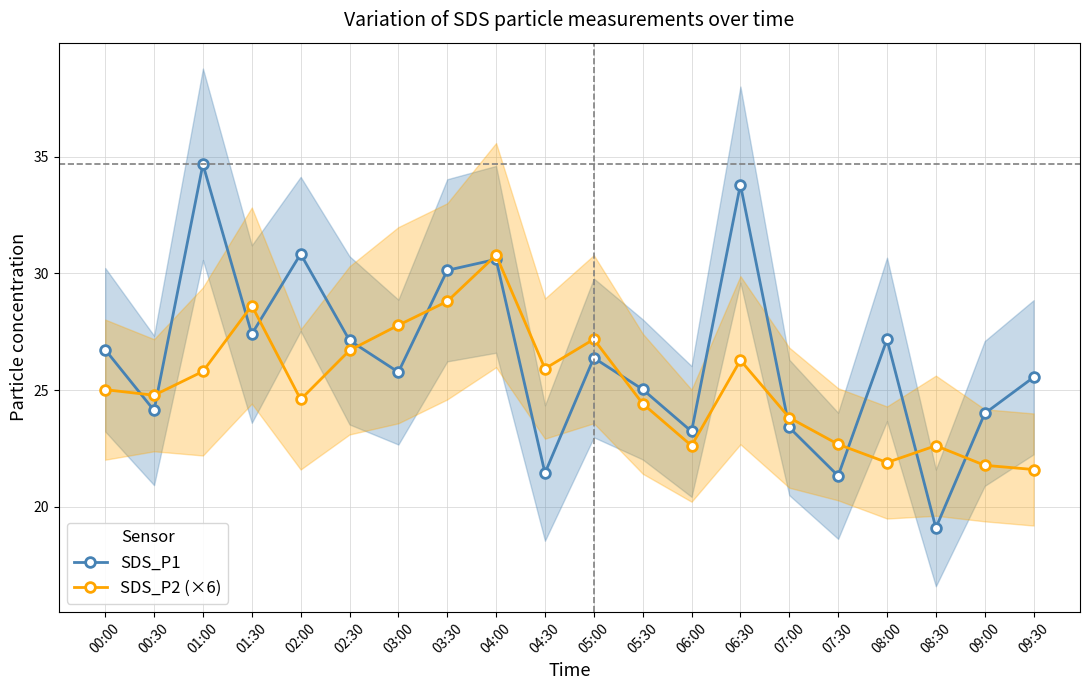

What is the greatest value displayed?

34.7